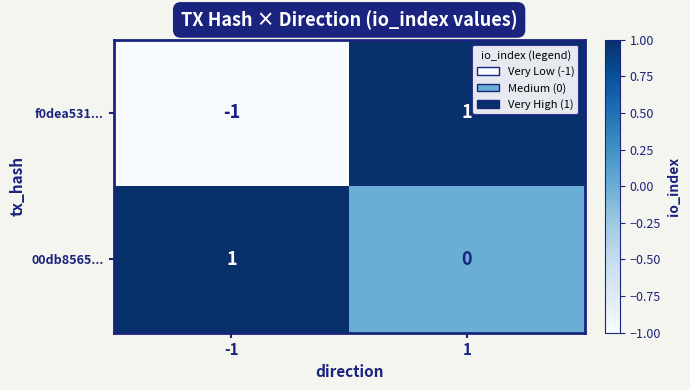

Which label corresponds to the smallest value in the chart?

-1